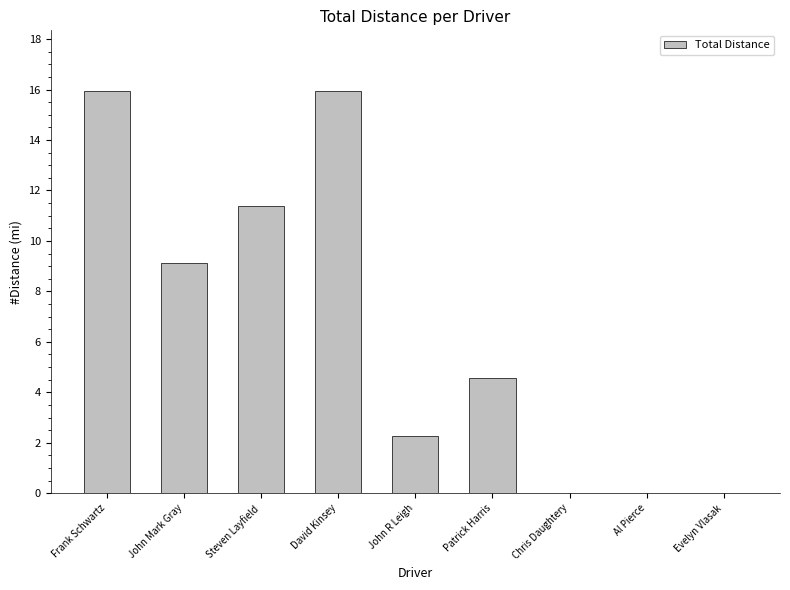

What value does the data have at Patrick Harris?

4.6